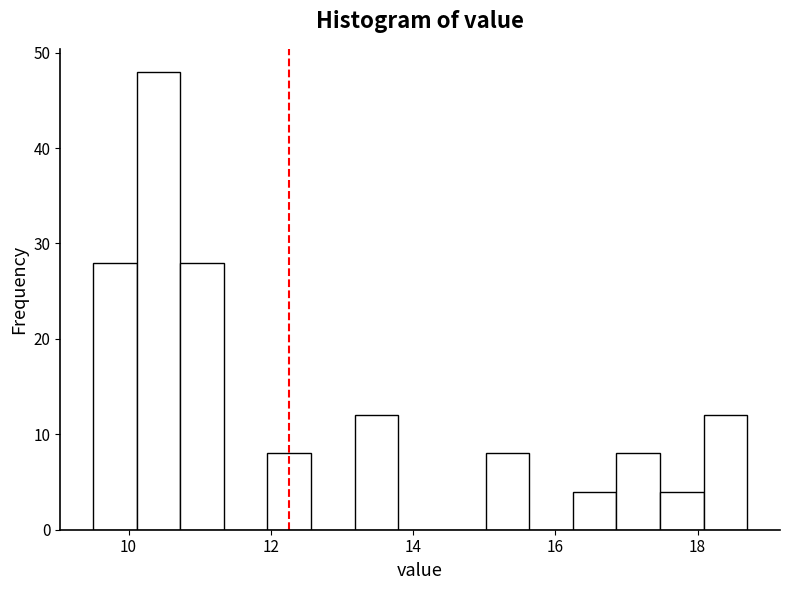

Around what value on the x-axis is the tallest bar? Give the approximate position of its centre, as read against the axis.

10.4